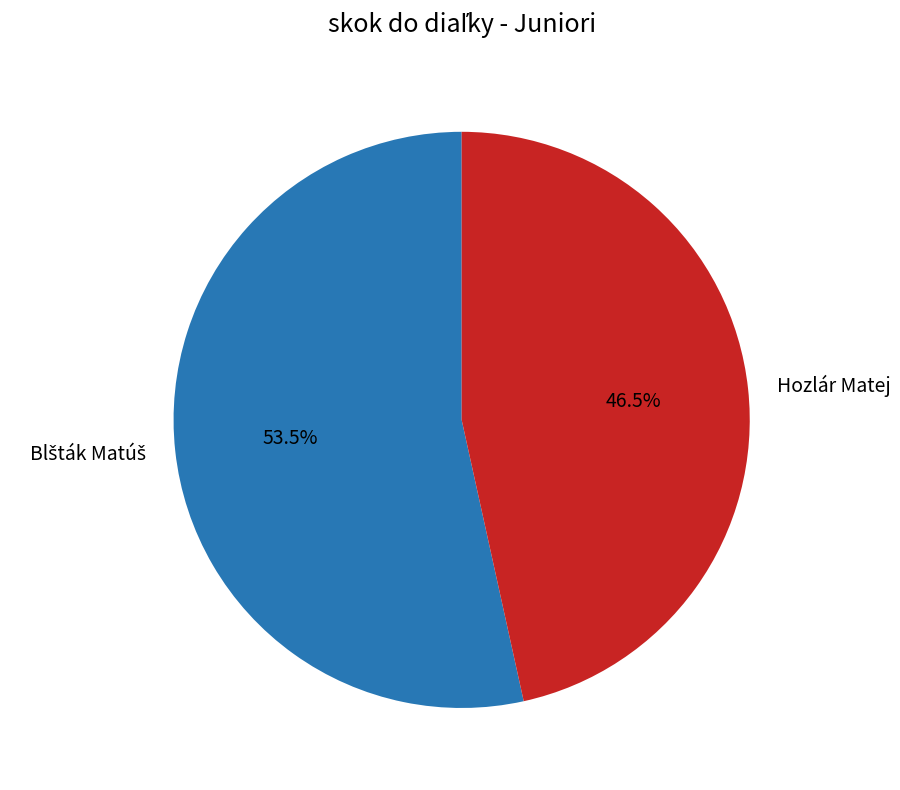

Is there a majority slice in this chart?

Yes